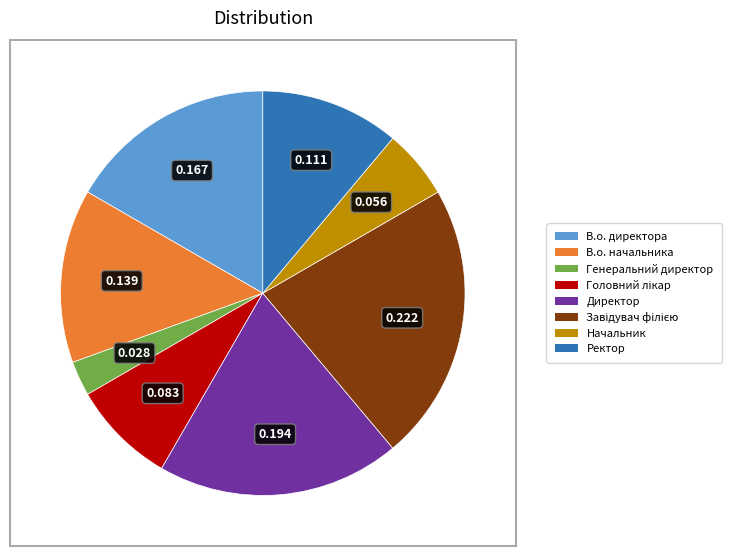

Does В.о. директора account for over 50% of the chart?

No